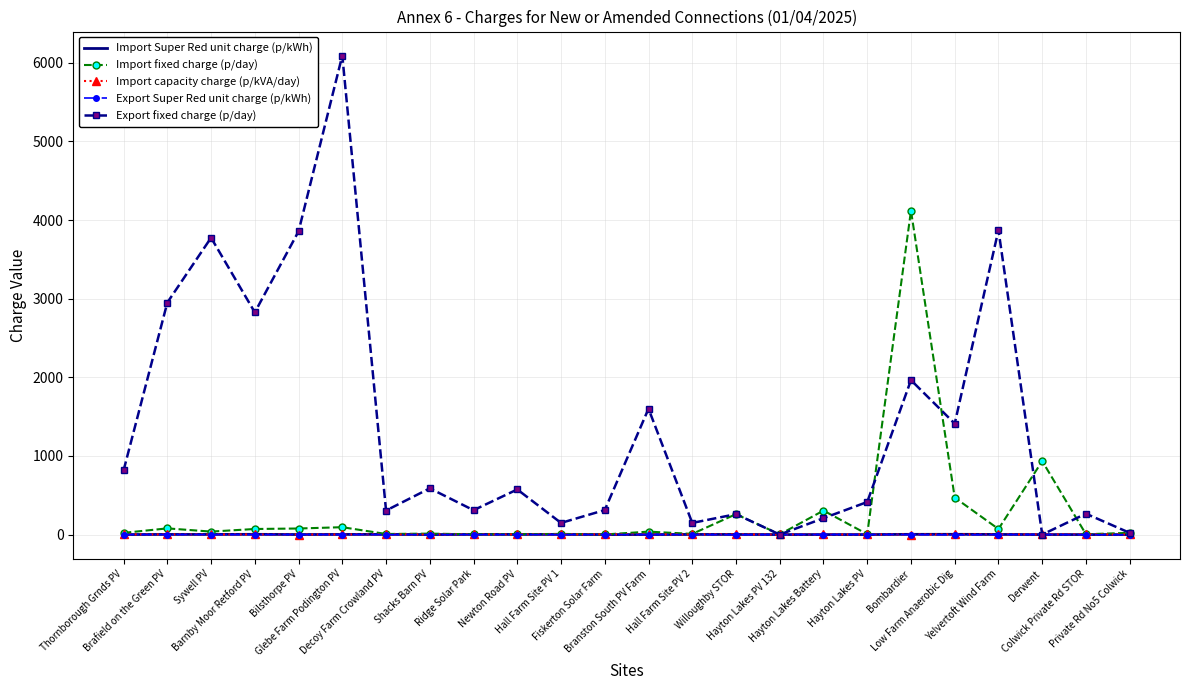

What is the difference between the Import Super Red unit charge (p/kWh) values at Hayton Lakes Battery and Hall Farm Site PV 2?

1.7